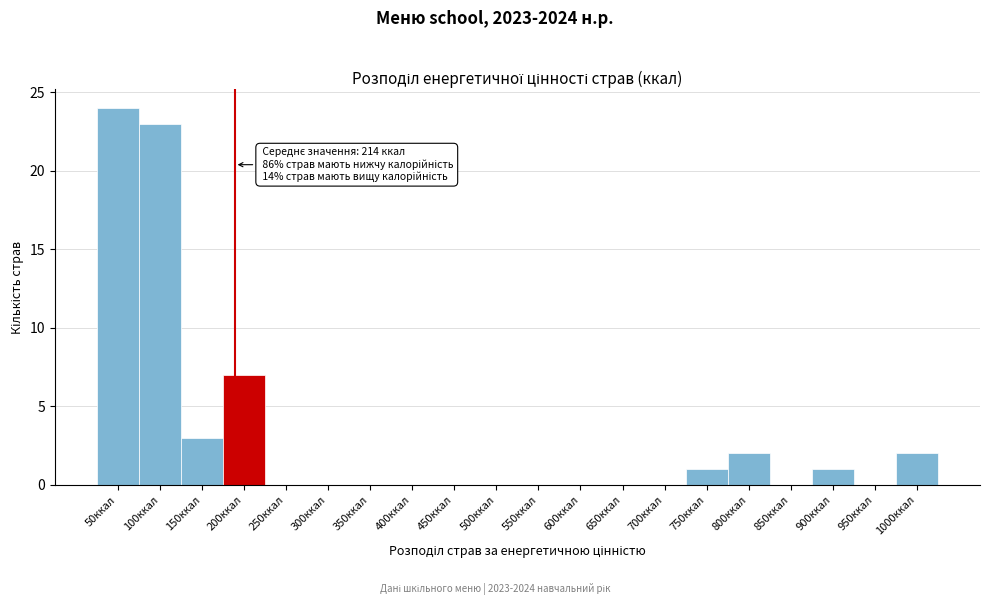

Reading left to right, extract all data points from this chart.

50ккал=24	100ккал=23	150ккал=3	200ккал=7	250ккал=0	300ккал=0	350ккал=0	400ккал=0	450ккал=0	500ккал=0	550ккал=0	600ккал=0	650ккал=0	700ккал=0	750ккал=1	800ккал=2	850ккал=0	900ккал=1	950ккал=0	1000ккал=2